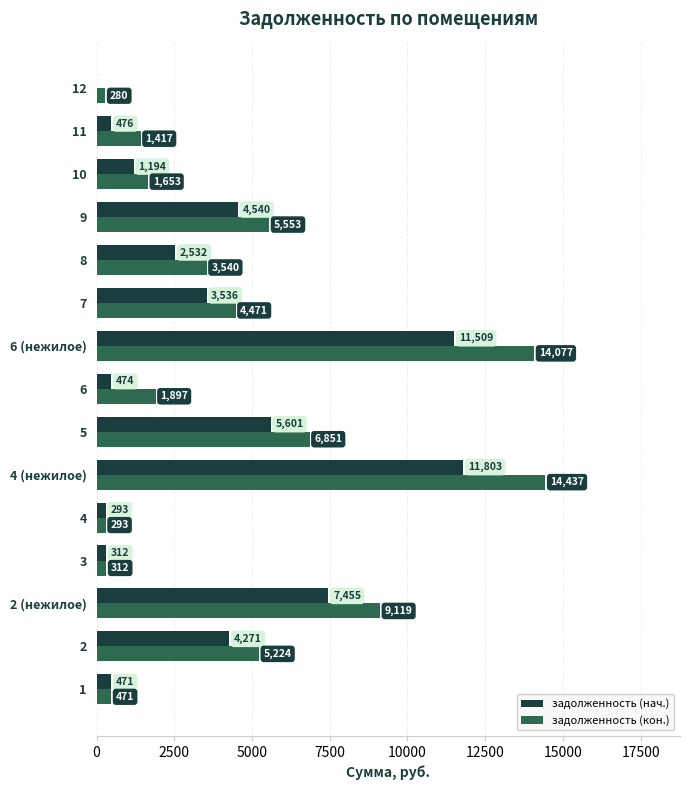

How many series are shown in this chart?

2